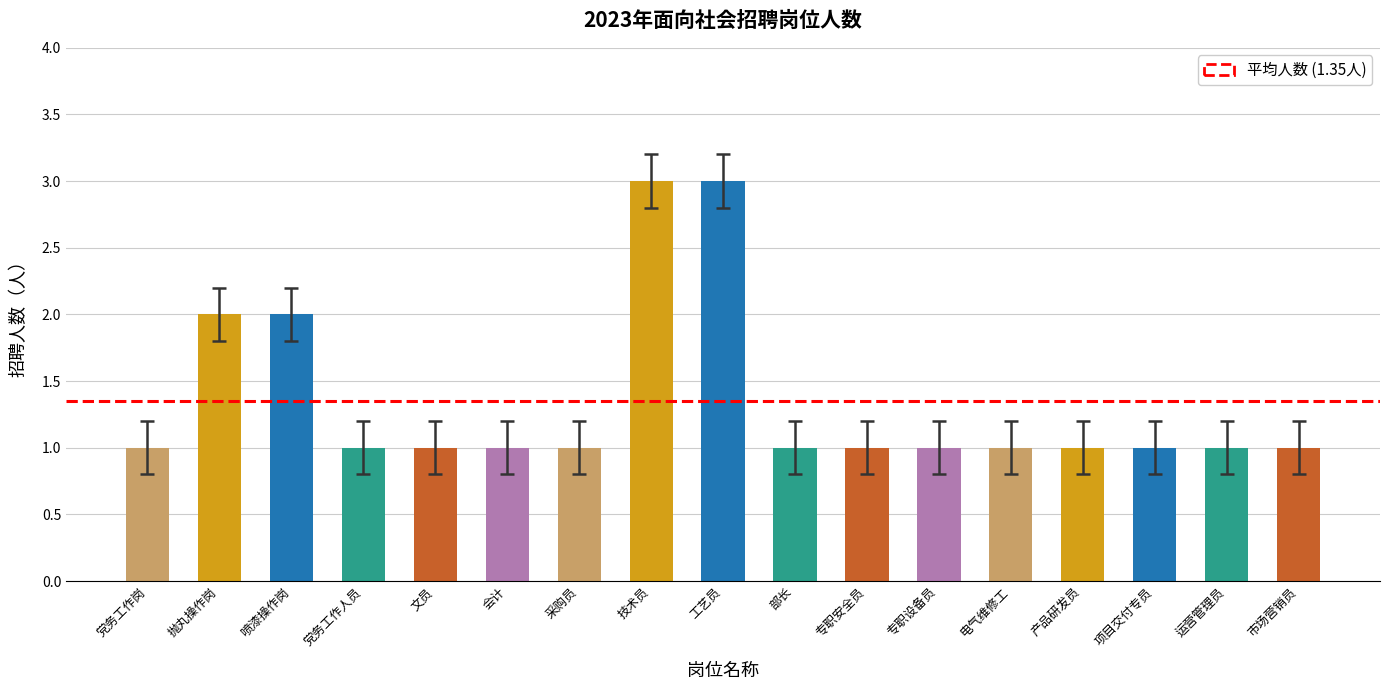

What is the minimum value shown in the chart?

1